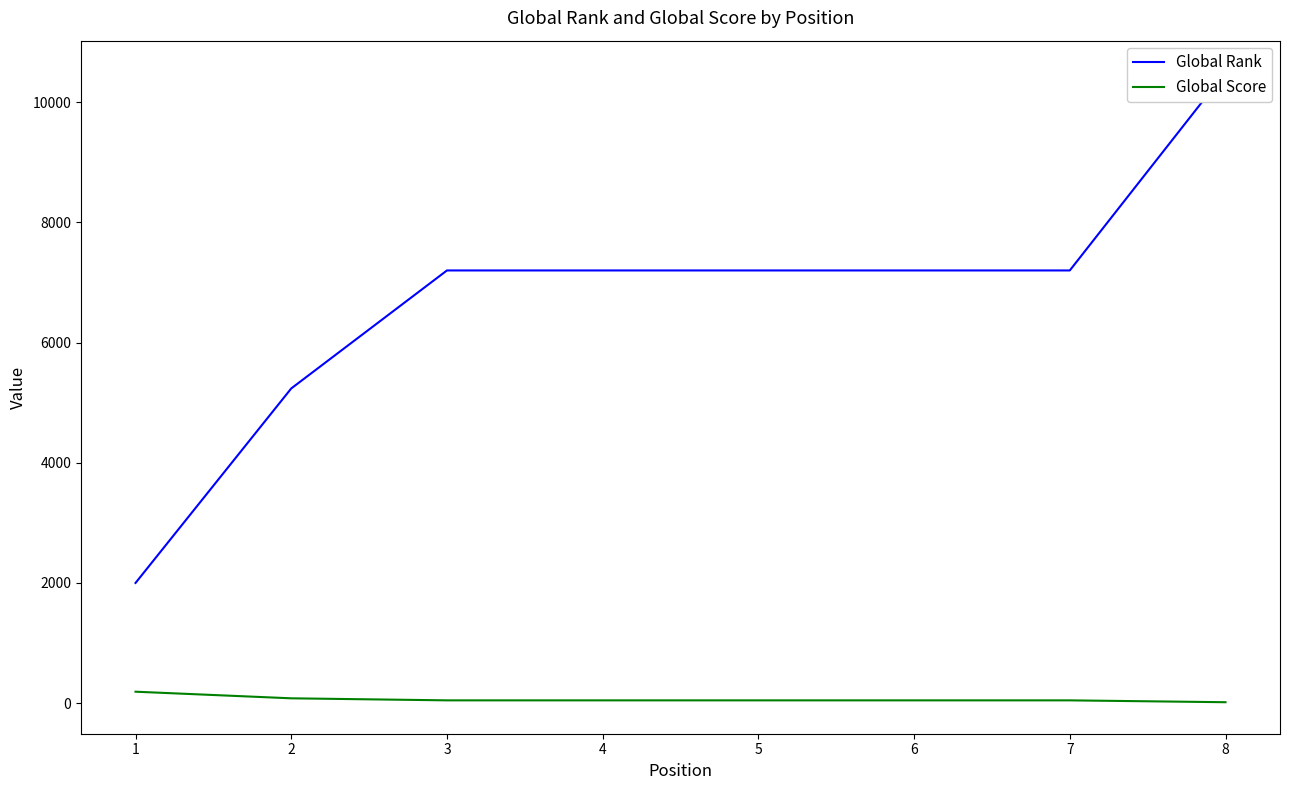

What is the smallest value displayed?

14